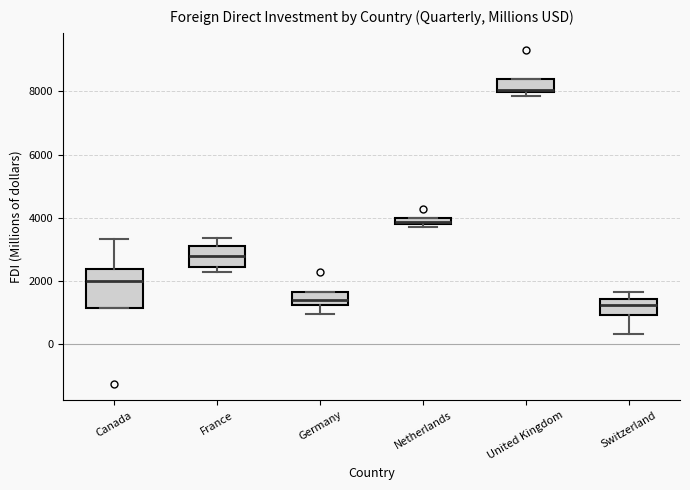

Where is the upper edge of the box for France on the y-axis? The values are not printed on the chart, so give them approximately, as read against the axis.

3200